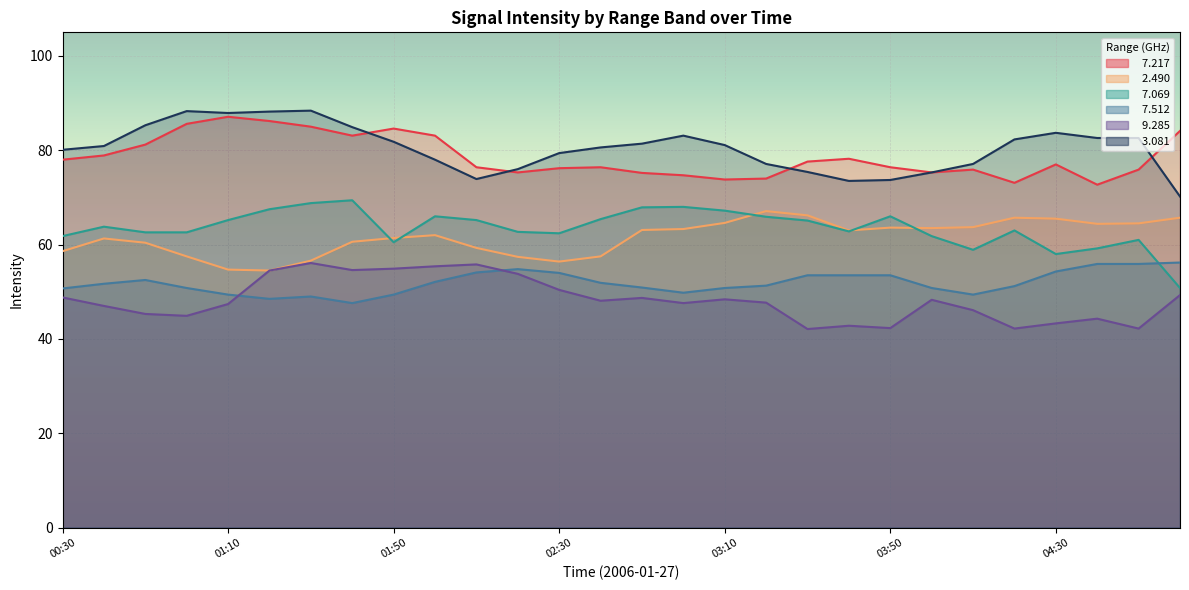

What is the highest value of the   7.217 series?

87.1